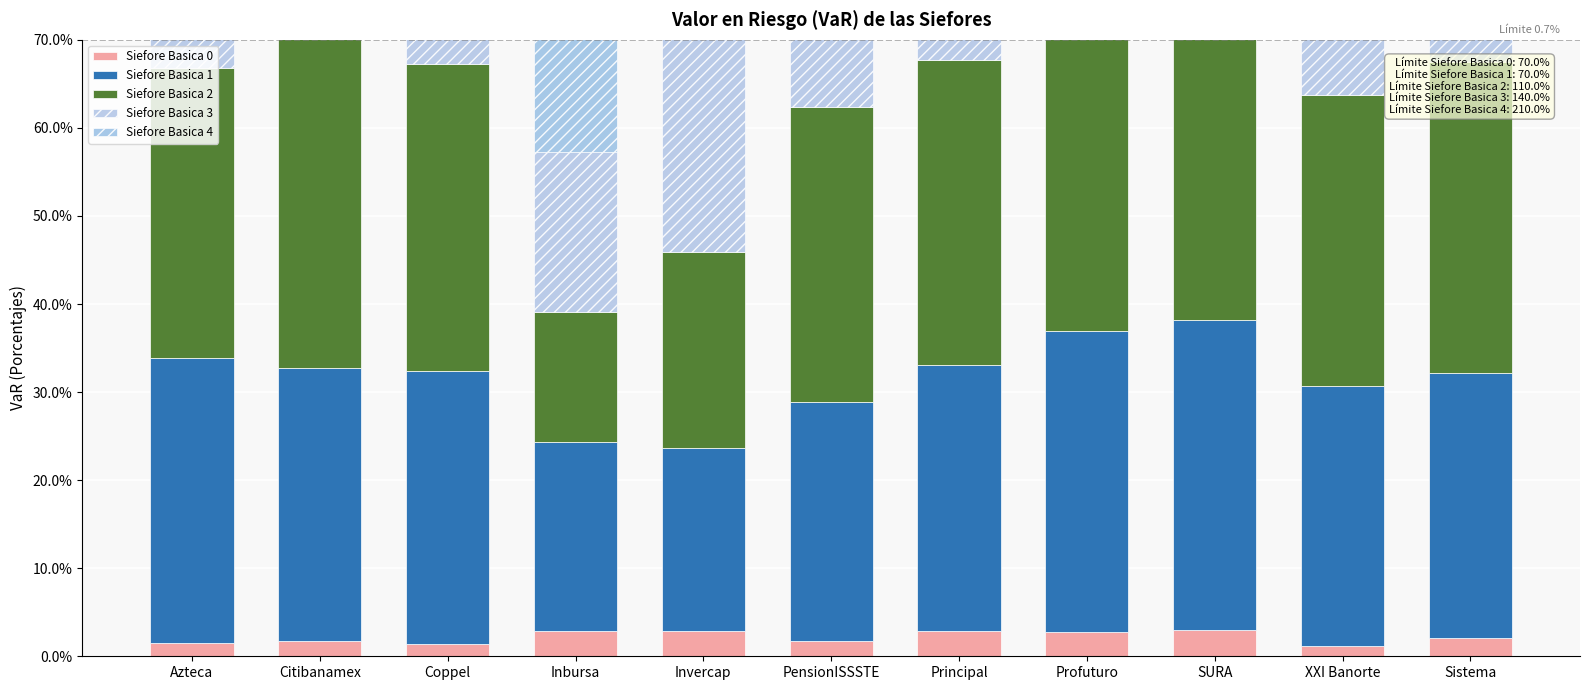

The Siefore Basica 0 series shows 0.0 at XXI Banorte. True or false?

False